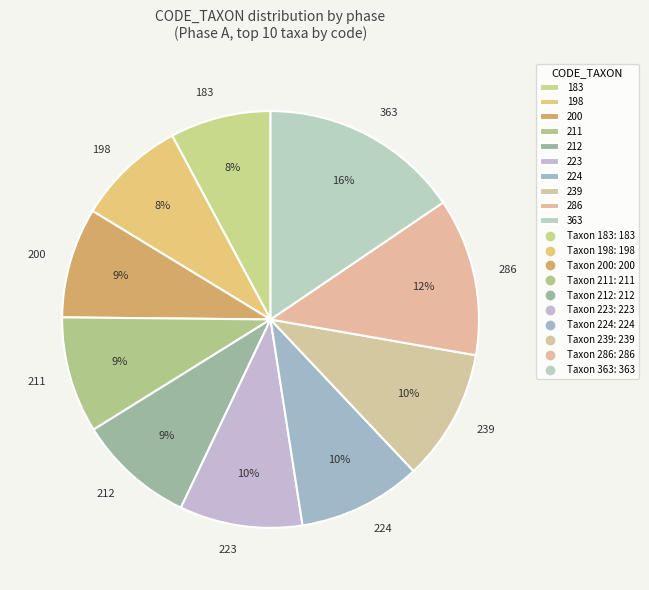

What is the ratio of the value at 363 to the value at 223?

1.6